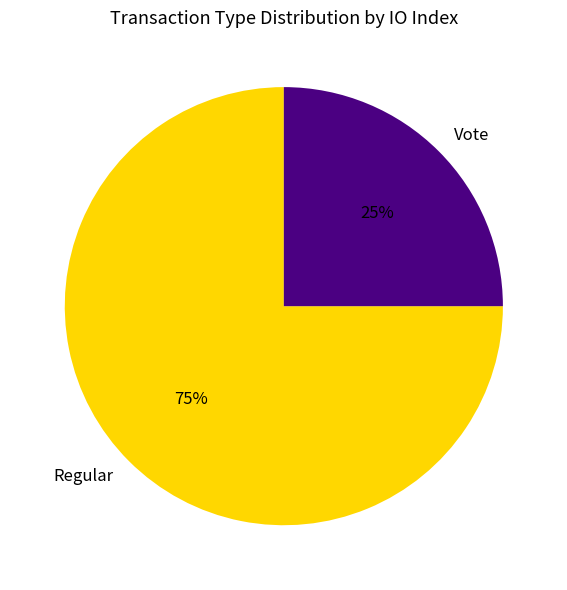

Which slice is the smallest?

Vote